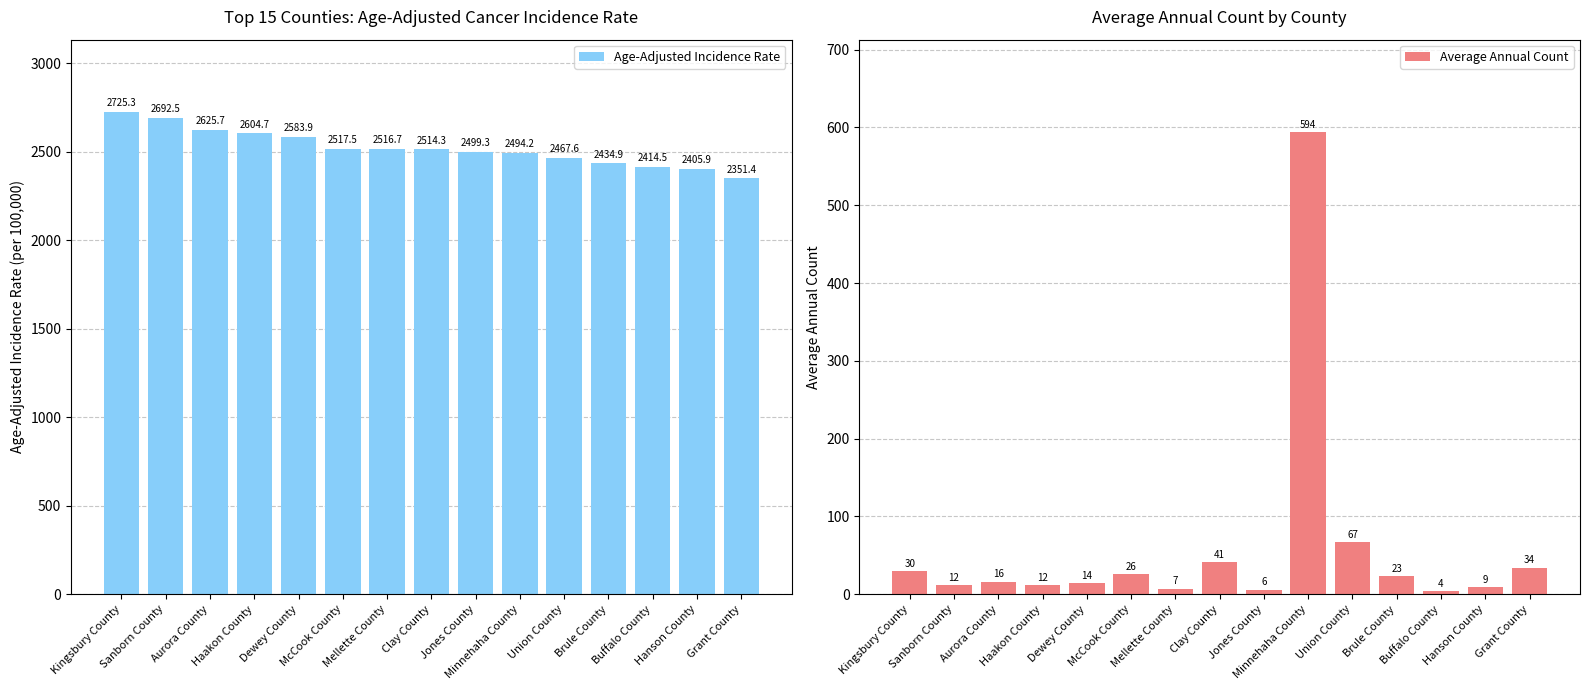

At which category is the sum across all series the highest?

Minnehaha County